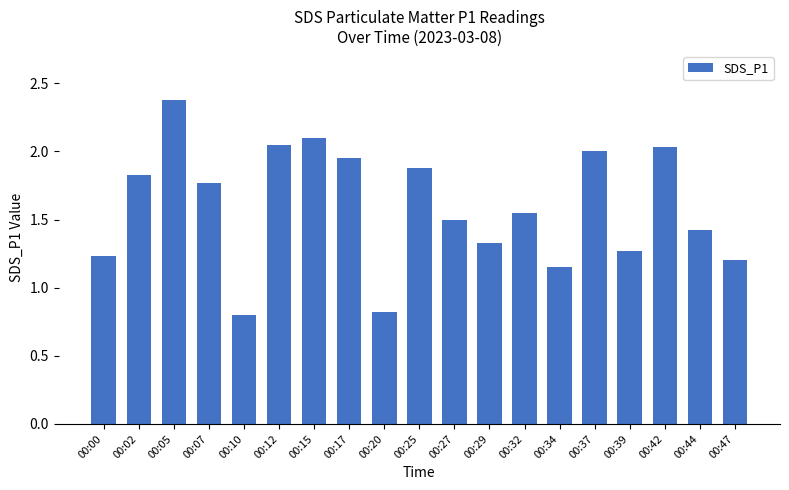

Between 00:00 and 00:20, which is larger?

00:00